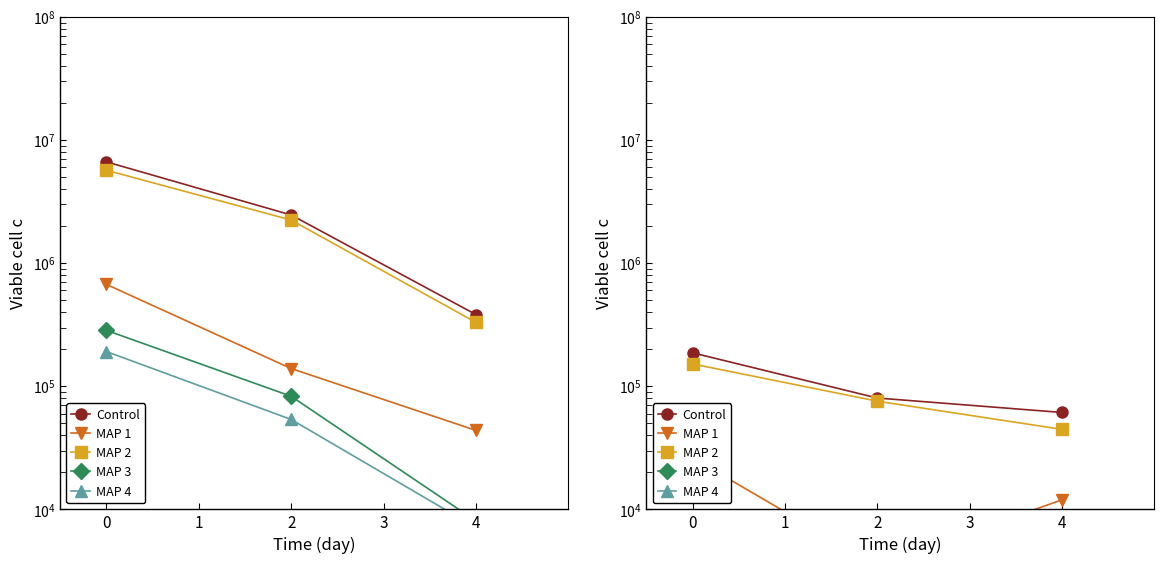

What is the value of the MAP 4 point at the 3rd from the left?

2974